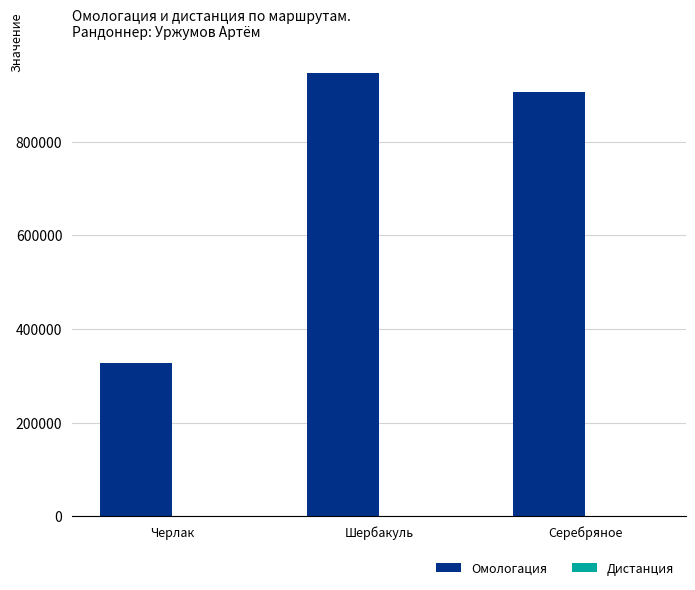

Which series changed the most between Черлак and Шербакуль?

Омологация